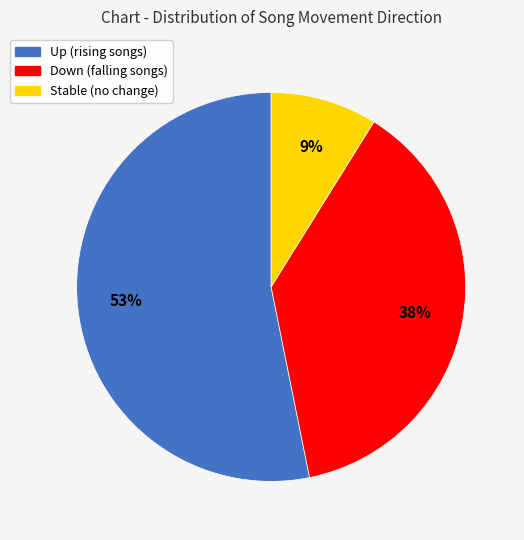

Is there a majority slice in this chart?

Yes